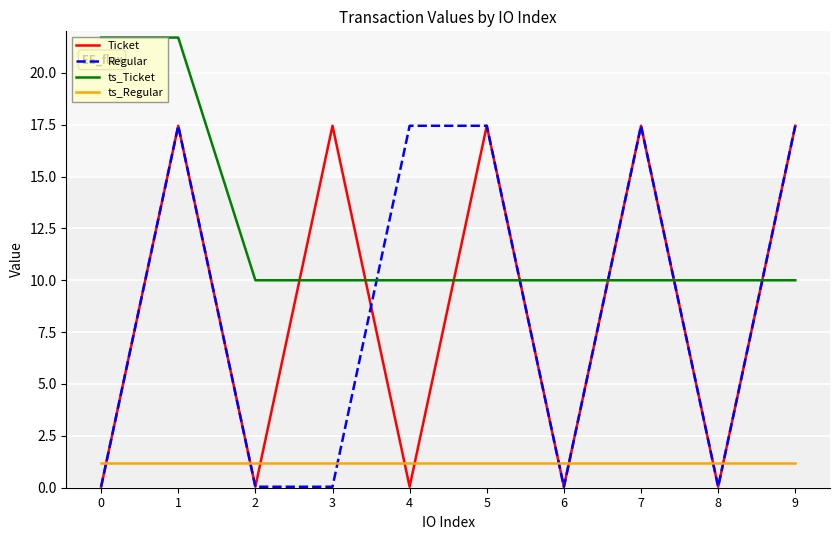

At 3, list the series in order from largest to smallest.

Ticket, ts_Ticket, ts_Regular, Regular